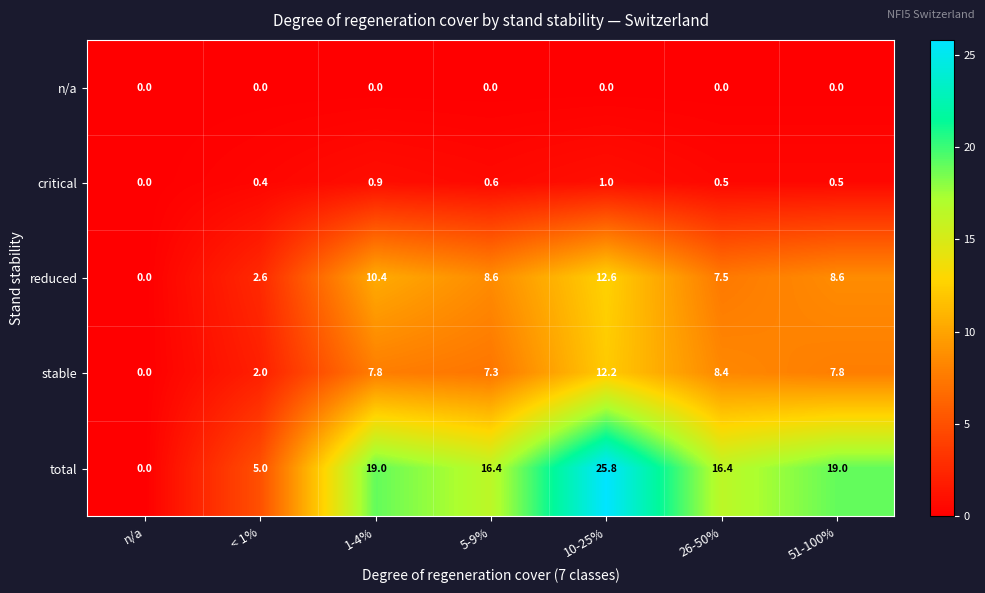

What is the difference between the maximum and minimum values in the critical series?

1.0